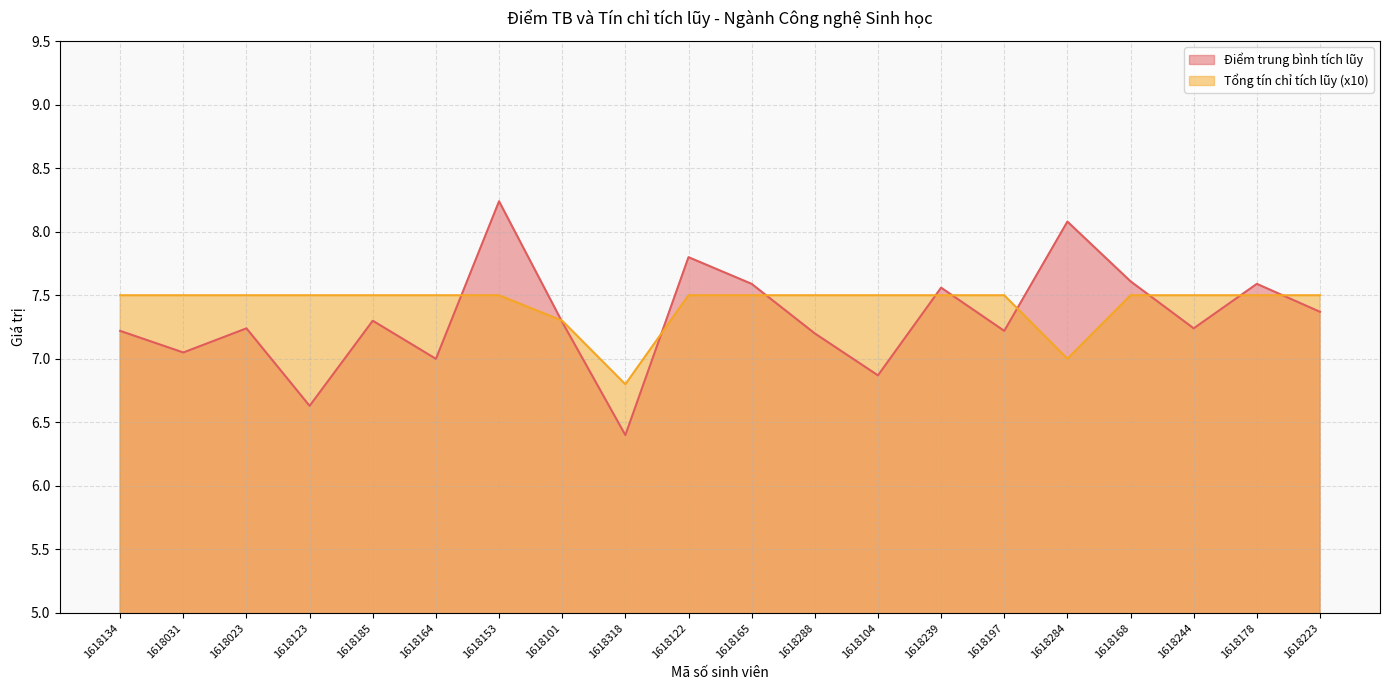

Reading right to left, list all the values displayed in this chart.

Điểm trung bình tích lũy: 1618223=7.4	1618178=7.6	1618244=7.2	1618168=7.6	1618284=8.1	1618197=7.2	1618239=7.6	1618104=6.9	1618288=7.2	1618165=7.6	1618122=7.8	1618318=6.4	1618101=7.3	1618153=8.2	1618164=7.0	1618185=7.3	1618123=6.6	1618023=7.2	1618031=7.0	1618134=7.2
Tổng tín chỉ tích lũy (x10): 1618223=7.5	1618178=7.5	1618244=7.5	1618168=7.5	1618284=7.0	1618197=7.5	1618239=7.5	1618104=7.5	1618288=7.5	1618165=7.5	1618122=7.5	1618318=6.8	1618101=7.3	1618153=7.5	1618164=7.5	1618185=7.5	1618123=7.5	1618023=7.5	1618031=7.5	1618134=7.5